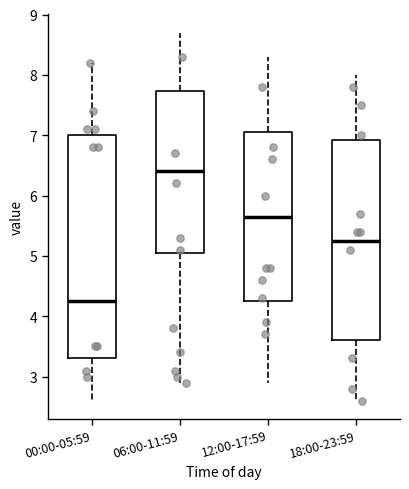

Reading left to right, transcribe this box plot: for each box, give where its median line is, the range the box spans, and where its two whiskers end, as read against the y-axis. The values are not printed on the chart, so give them approximately, as read against the axis.

00:00-05:59: median 4.3, box 3.3 to 7.0, whiskers 2.6 to 8.2
06:00-11:59: median 6.4, box 5.1 to 7.7, whiskers 2.9 to 8.7
12:00-17:59: median 5.7, box 4.3 to 7.1, whiskers 2.9 to 8.3
18:00-23:59: median 5.3, box 3.6 to 6.9, whiskers 2.6 to 8.0